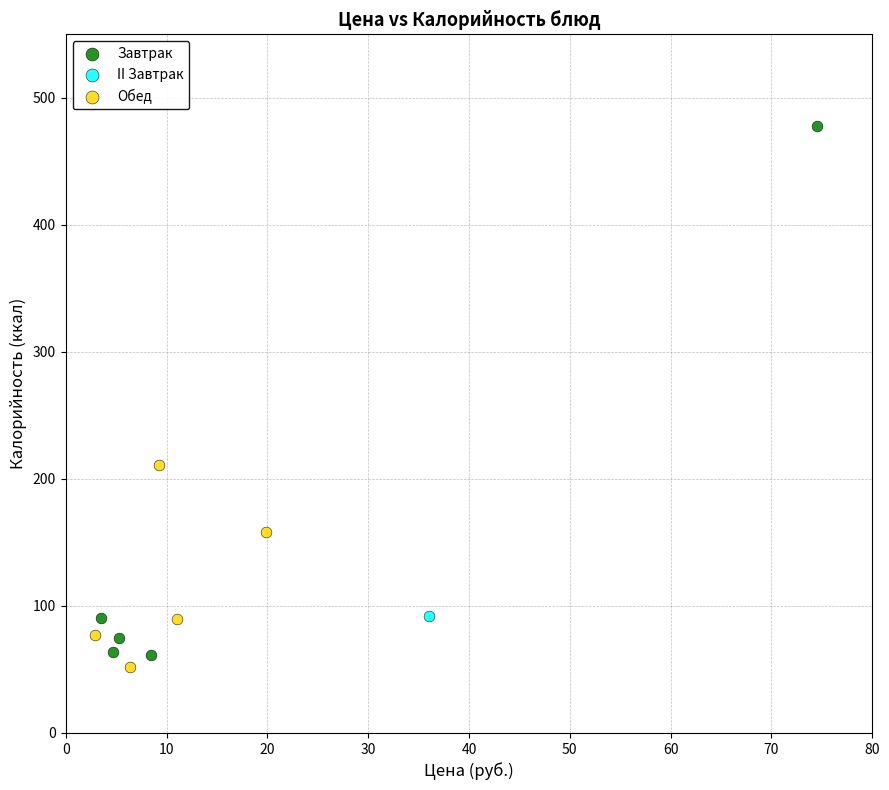

What are all the series names shown in the legend?

Завтрак, II Завтрак, Обед